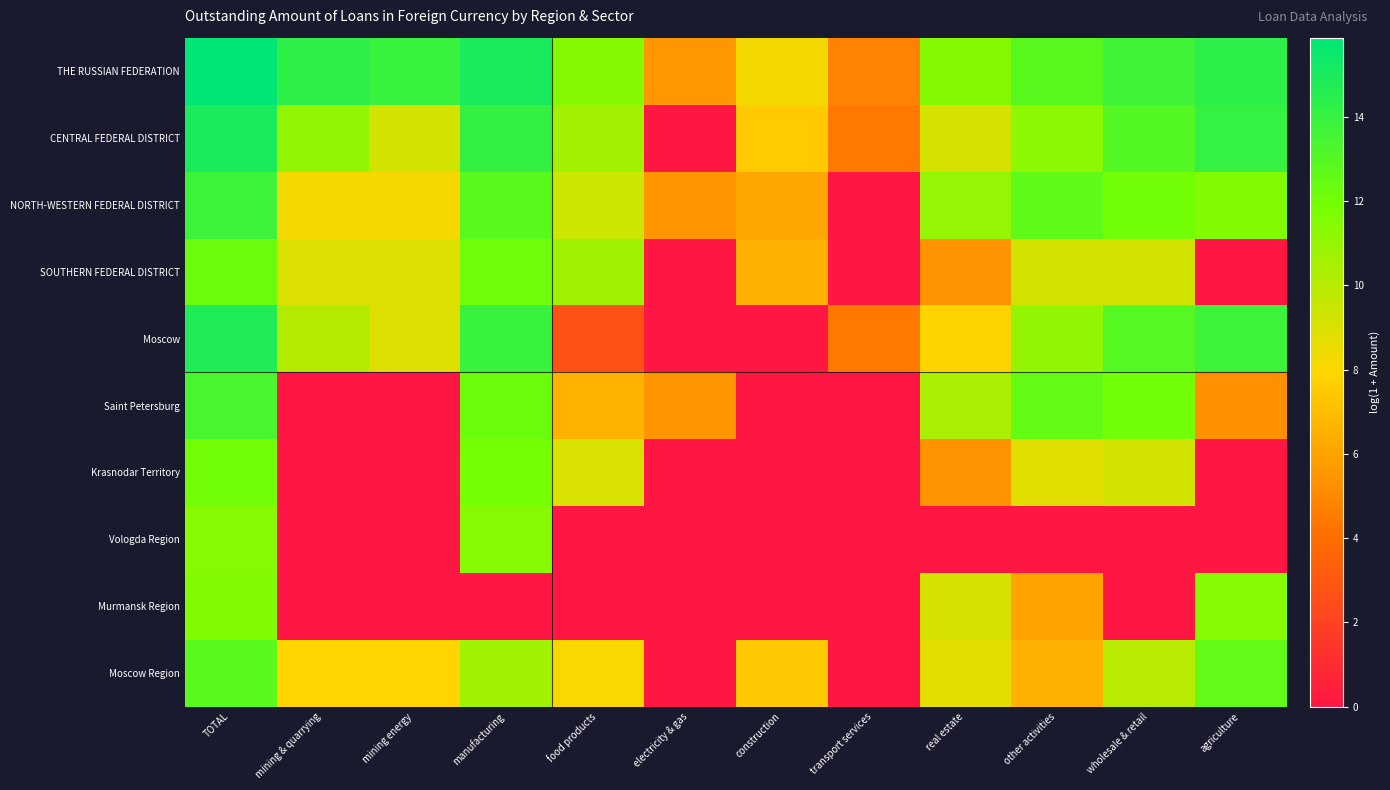

Rank the series by their maximum value, from lowest to highest.

Vologda Region, Murmansk Region, Krasnodar Territory, SOUTHERN FEDERAL DISTRICT, Moscow Region, Saint Petersburg, NORTH-WESTERN FEDERAL DISTRICT, Moscow, CENTRAL FEDERAL DISTRICT, THE RUSSIAN FEDERATION